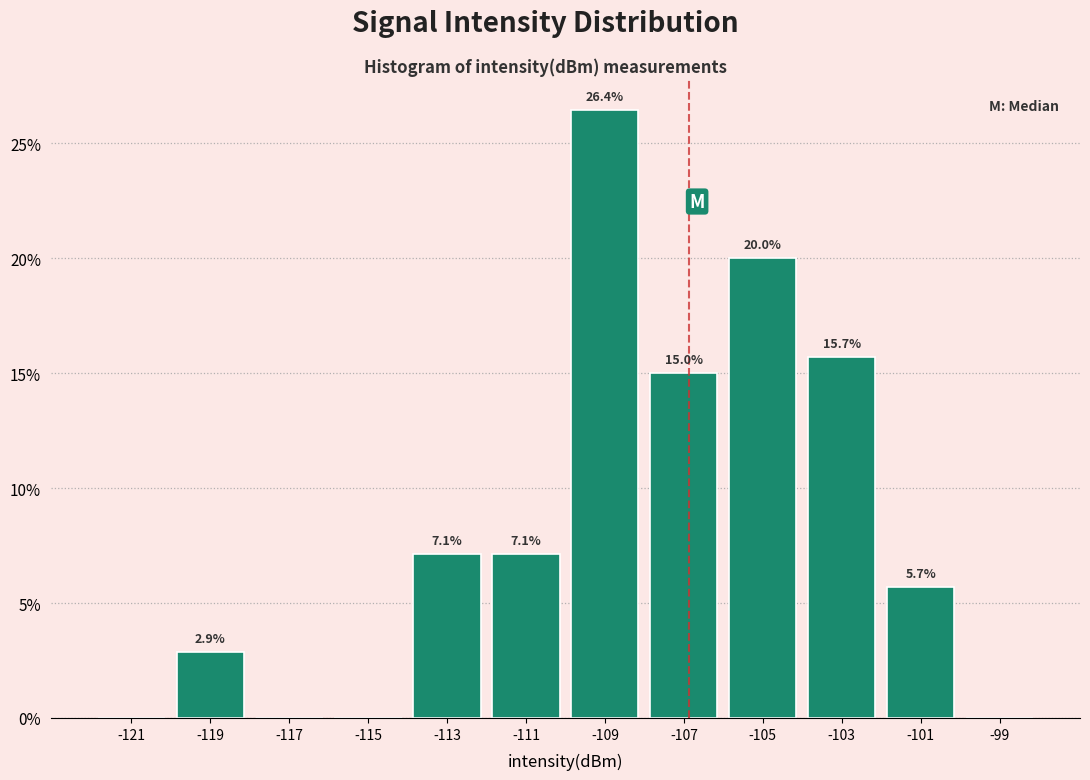

Which range on the x-axis has the tallest bar?

-110 to -108